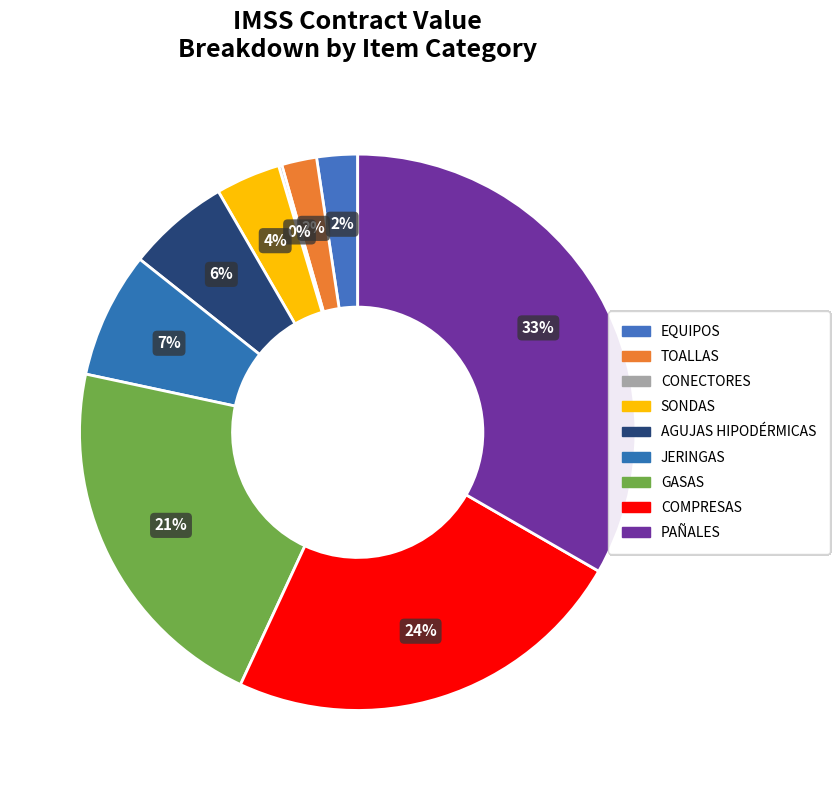

The AGUJAS HIPODÉRMICAS slice represents 6% of the pie. True or false?

True